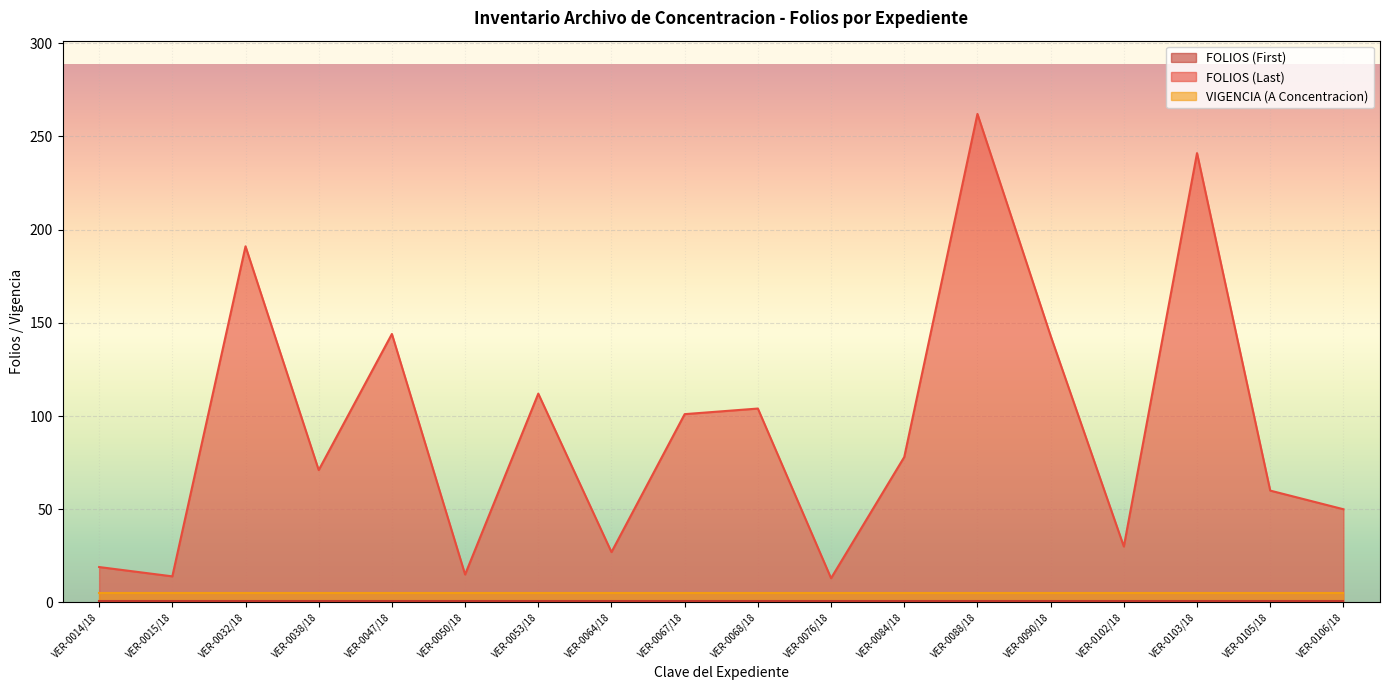

The value of FOLIOS (Last) at VER-0064/18 is 15. True or false?

False